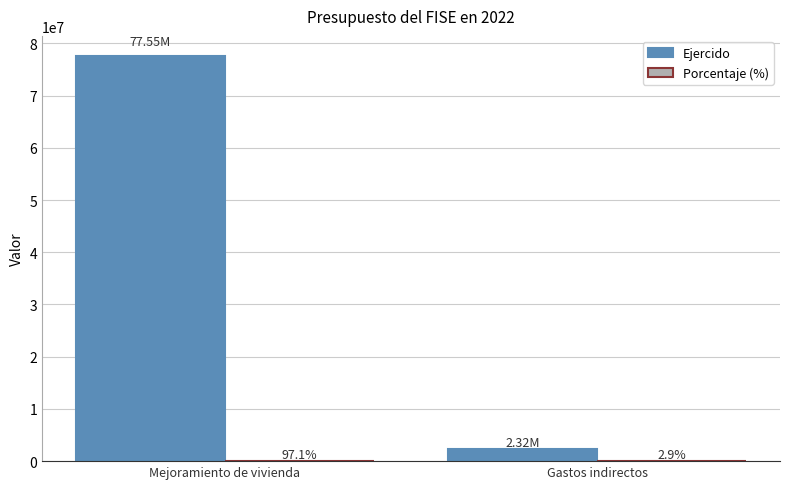

What is the spread (max minus min) of values at Gastos indirectos?

2316977.9